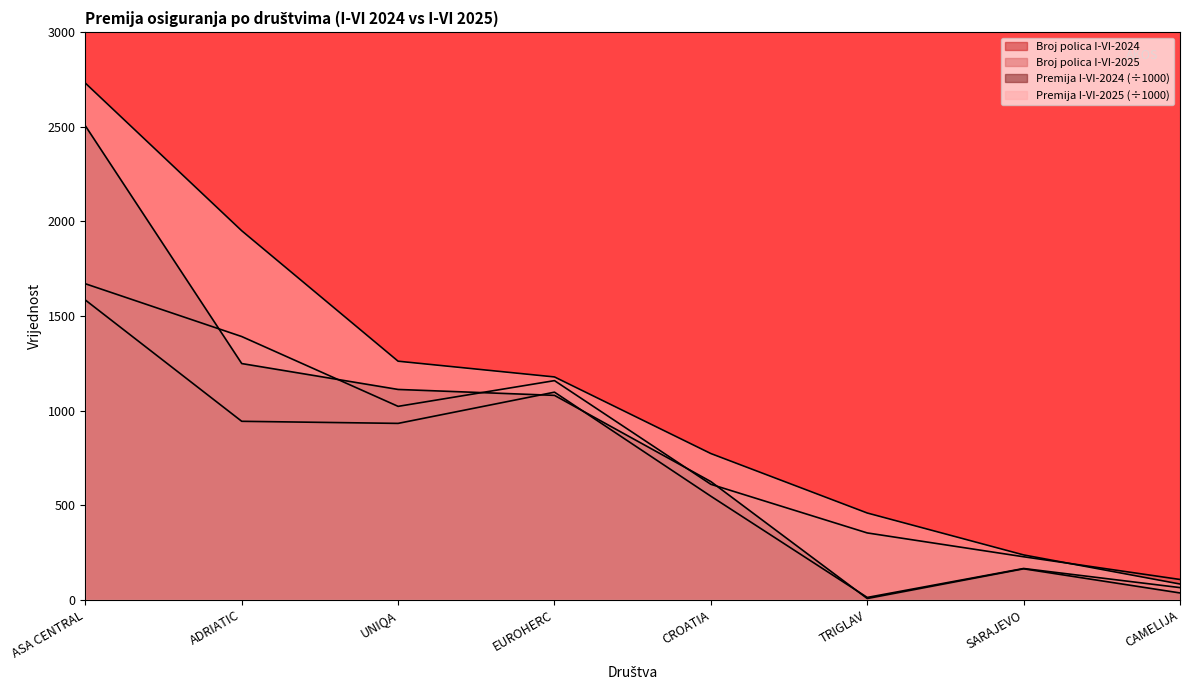

Is the value of Premija I-VI-2025 at ASA CENTRAL greater than the value of Premija I-VI-2024 at SARAJEVO?

Yes